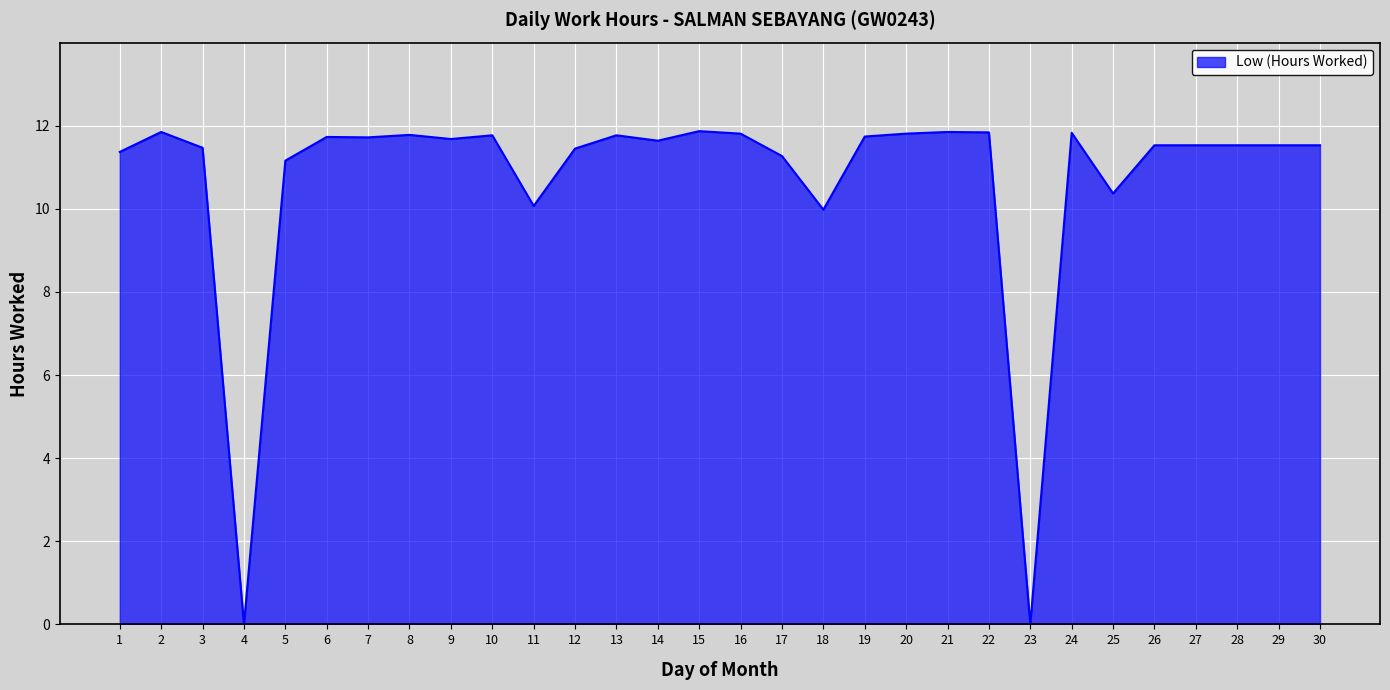

Approximately how many times larger is the value at 21 compared to 12?

1.0